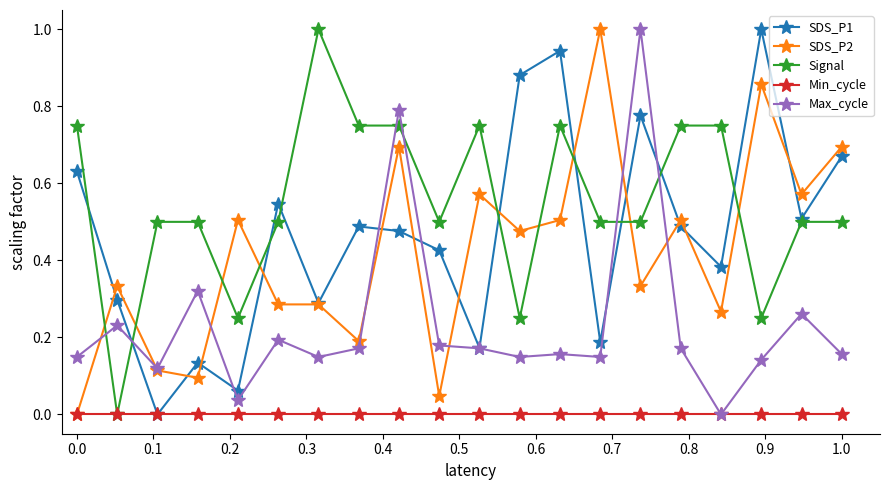

True or false: SDS_P1 has more than 0 points higher than both neighbors.

True